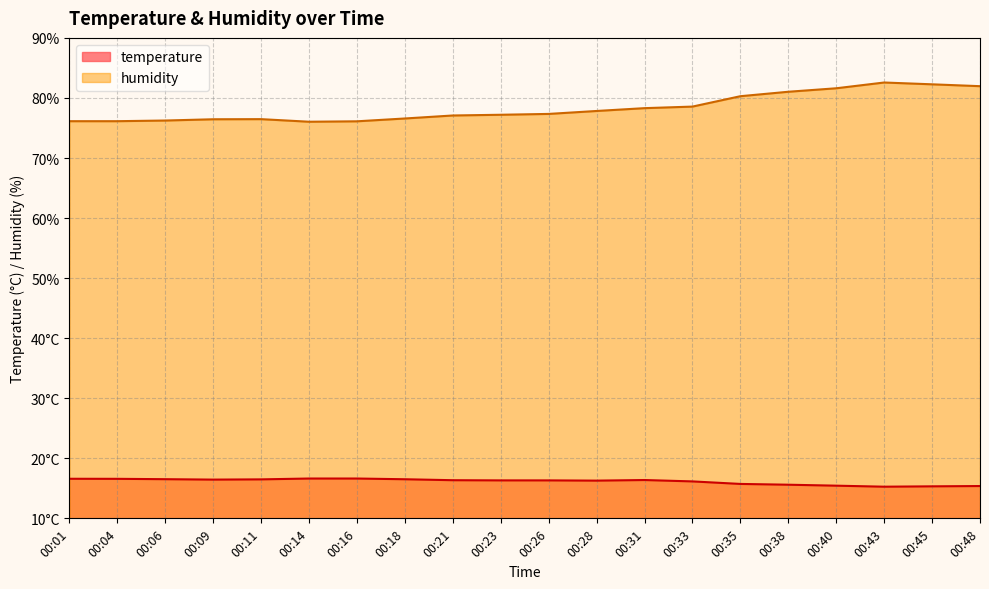

Does the chart have visible grid lines?

Yes